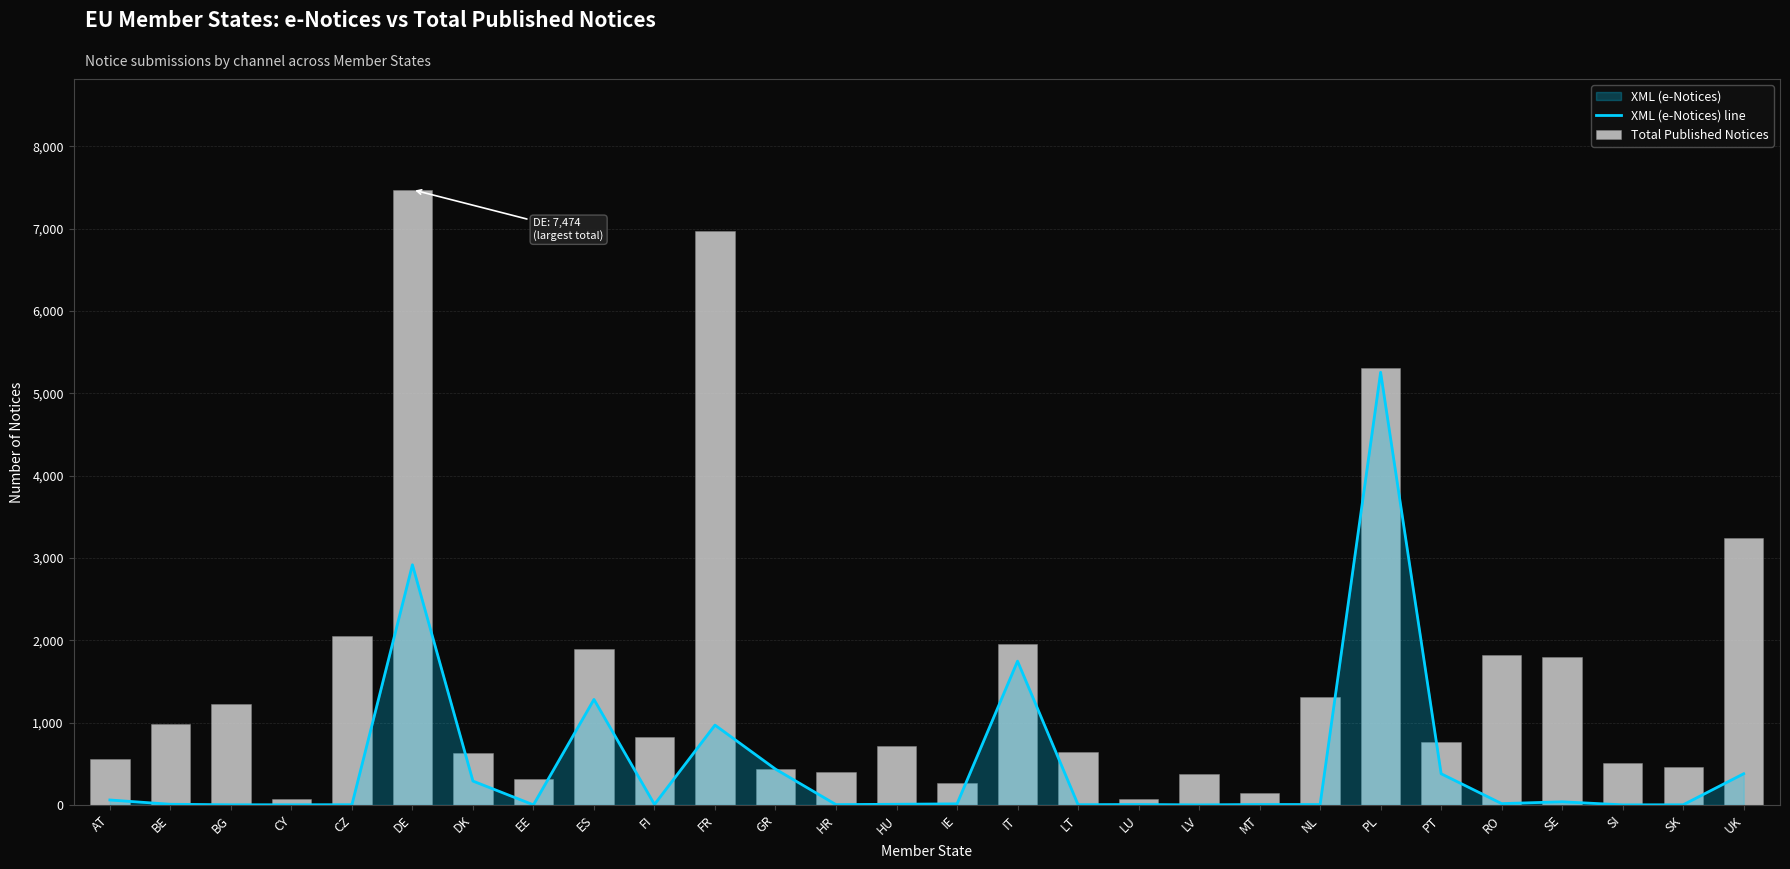

What is the value of the Total Published Notices bar at the 28th from the left?

3244